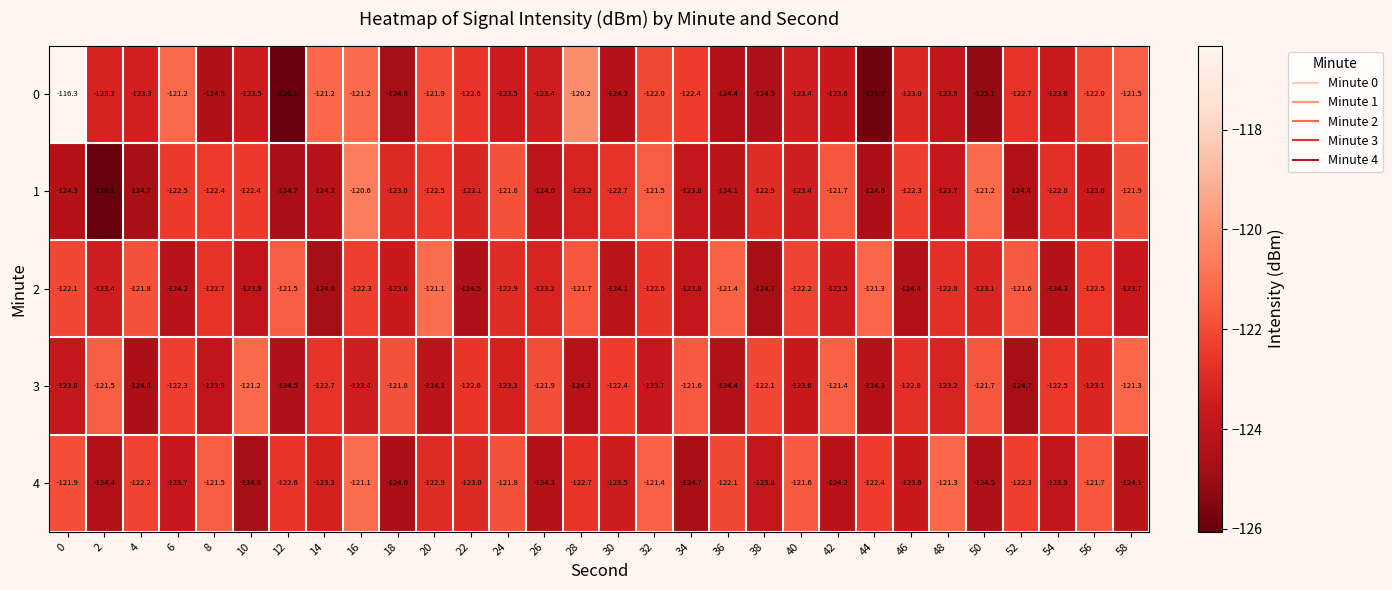

What is the difference between the maximum and minimum values in the 4 series?

3.7